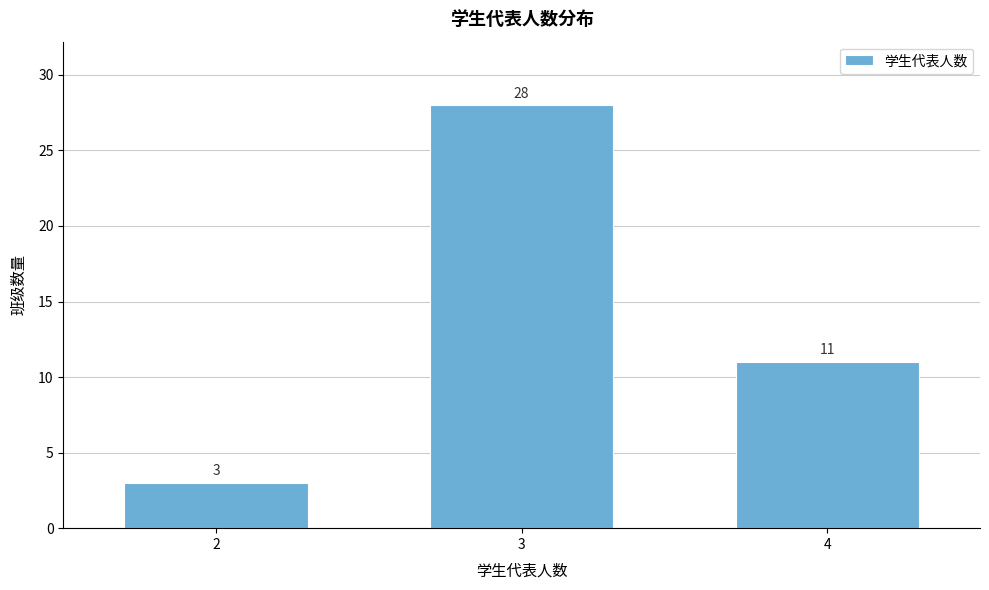

Reading left to right, list all the values displayed in this chart.

2=3	3=28	4=11